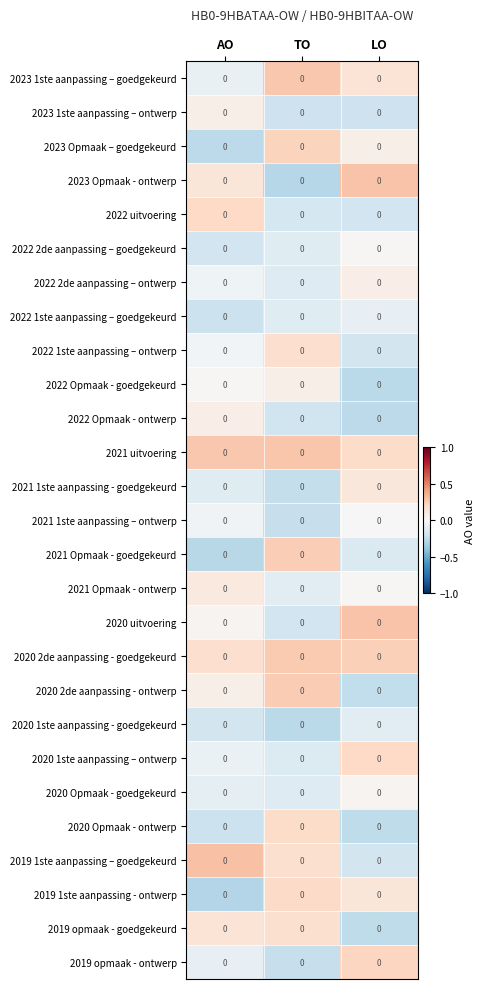

What is the sum of the 2020 1ste aanpassing - goedgekeurd values at LO and AO?

-0.3